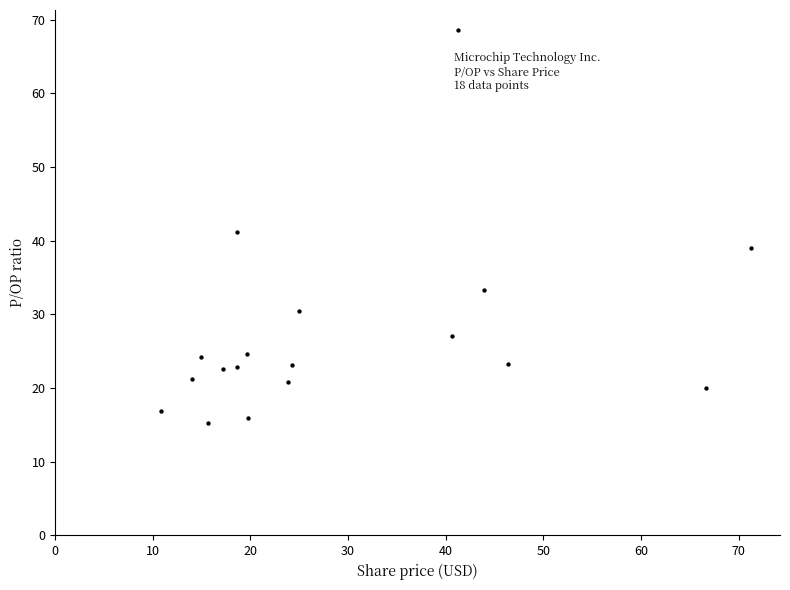

What is the range of X values (max minus min)?

60.4